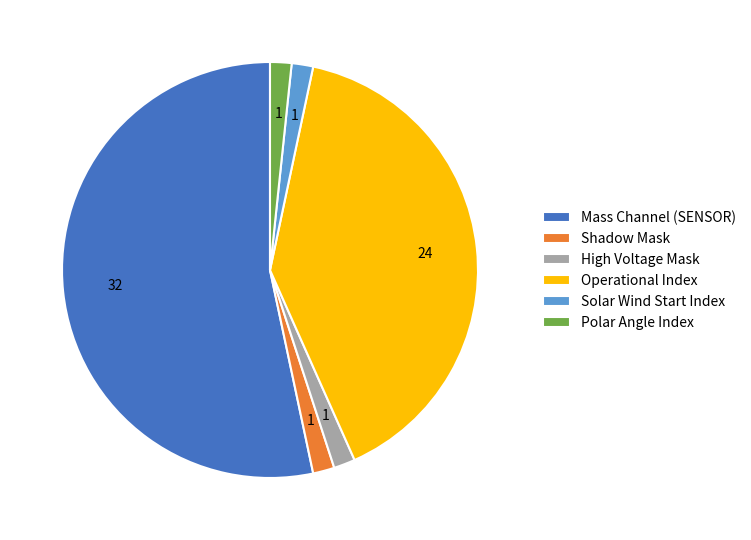

Which slice represents more than half of the pie?

Mass Channel (SENSOR)